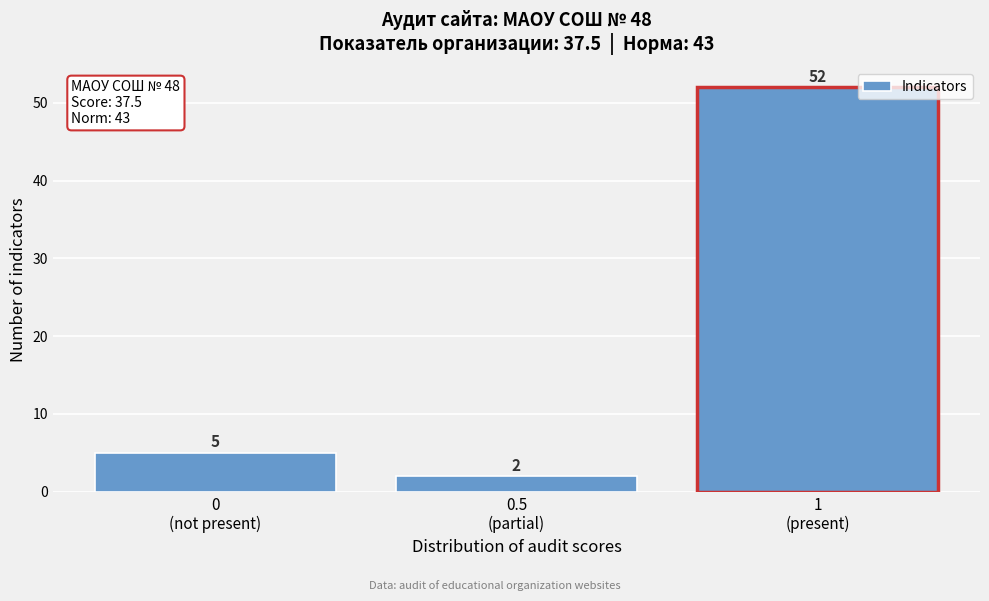

Reading right to left, transcribe all the data shown in this chart.

52	2	5